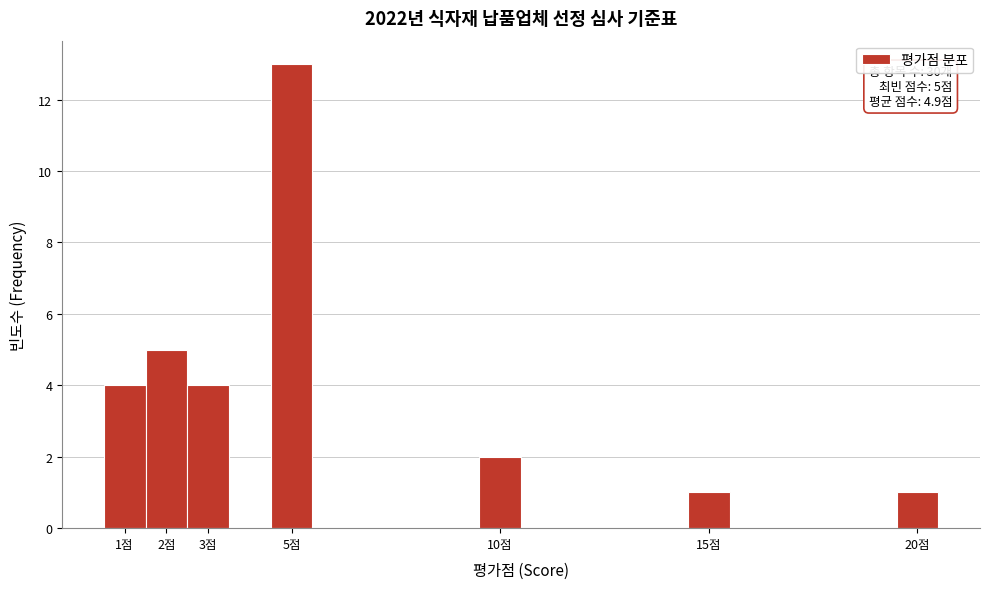

Over which range of the x-axis is the bar tallest?

4.5 to 5.5